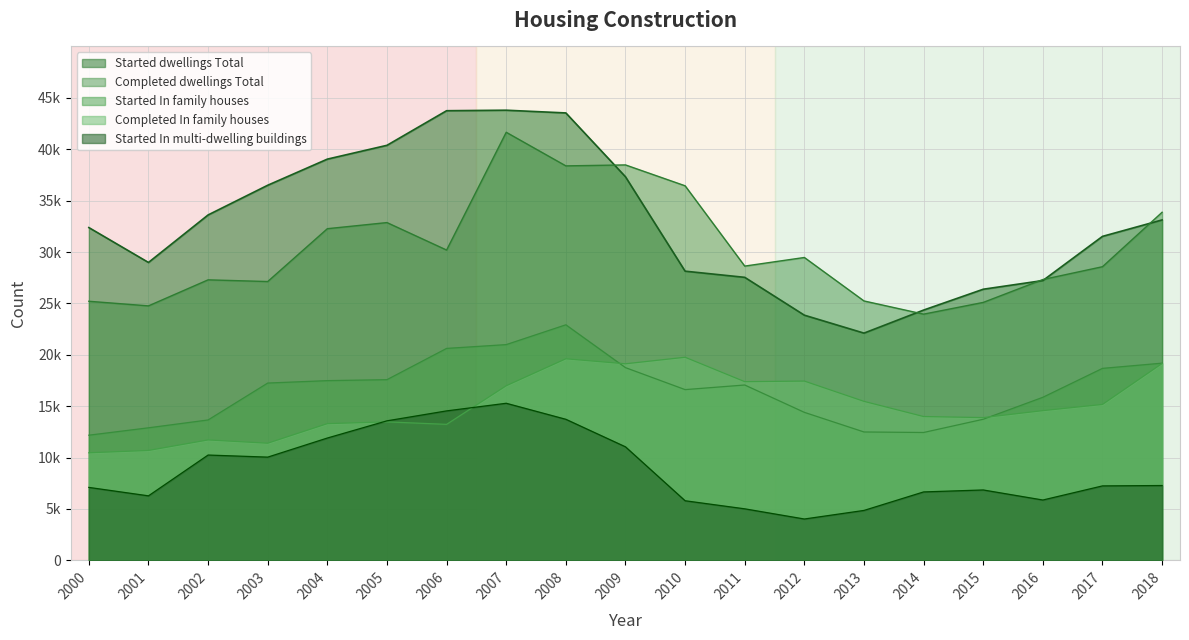

True or false: Completed In family houses and Started dwellings Total intersect in this chart.

False